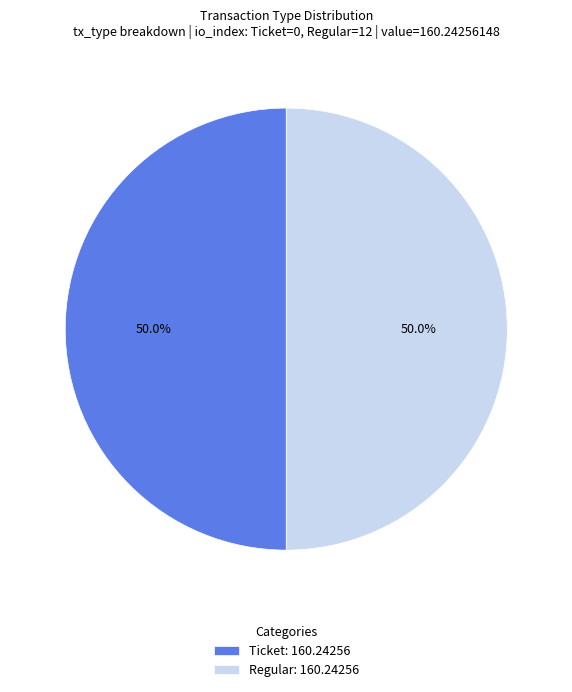

How many slices are in this pie chart?

2